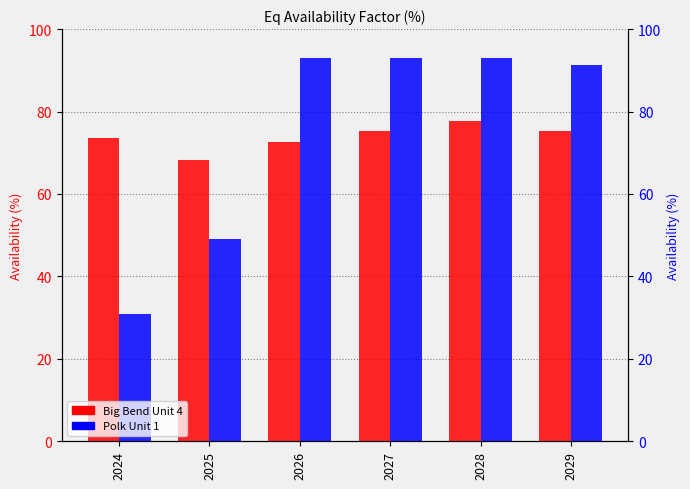

How many data points in Polk Unit 1 are less than 92?

3